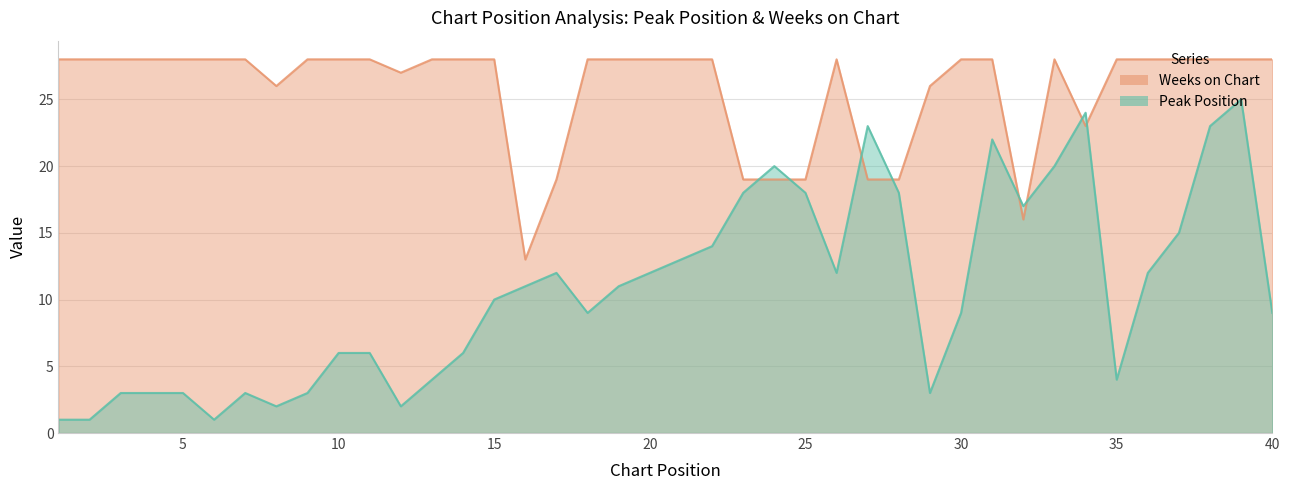

Reading left to right, what are all the values shown in this chart?

Peak Position: 1	1	3	3	3	1	3	2	3	6	6	2	4	6	10	11	12	9	11	12	13	14	18	20	18	12	23	18	3	9	22	17	20	24	4	12	15	23	25	9
Weeks on Chart: 28	28	28	28	28	28	28	26	28	28	28	27	28	28	28	13	19	28	28	28	28	28	19	19	19	28	19	19	26	28	28	16	28	23	28	28	28	28	28	28